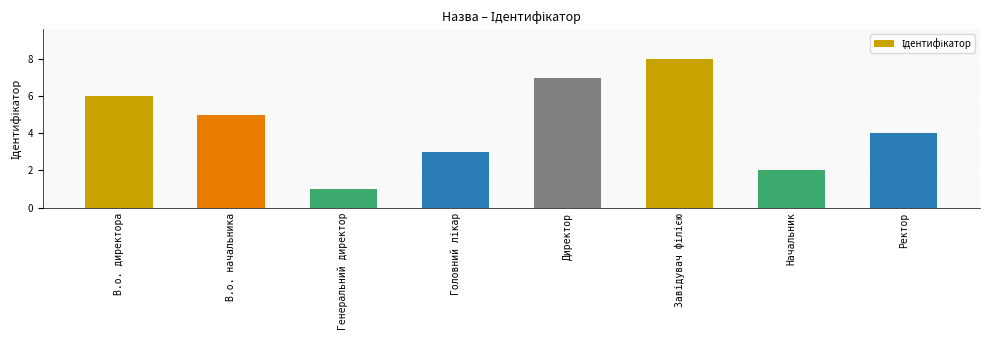

The value at Директор is 12. True or false?

False